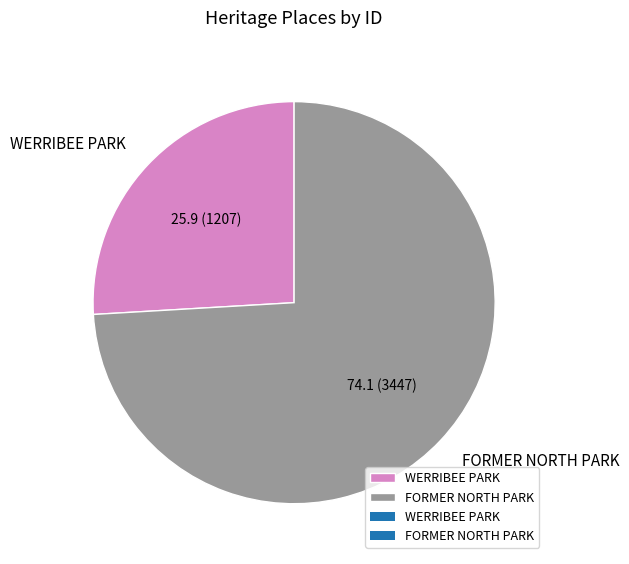

Which slice is the smallest?

WERRIBEE PARK